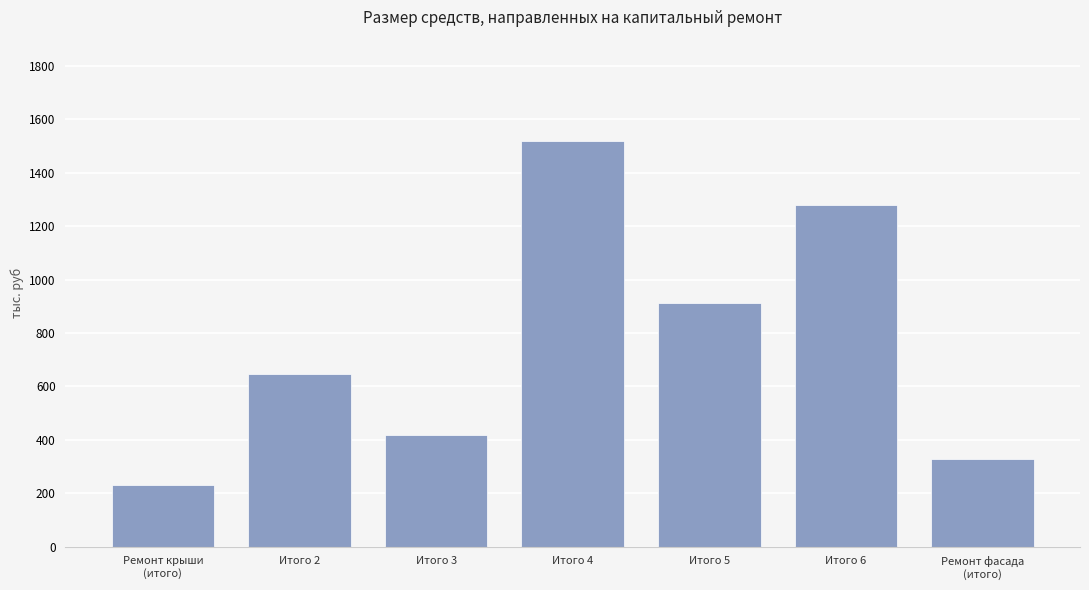

What is the average value?

762.1